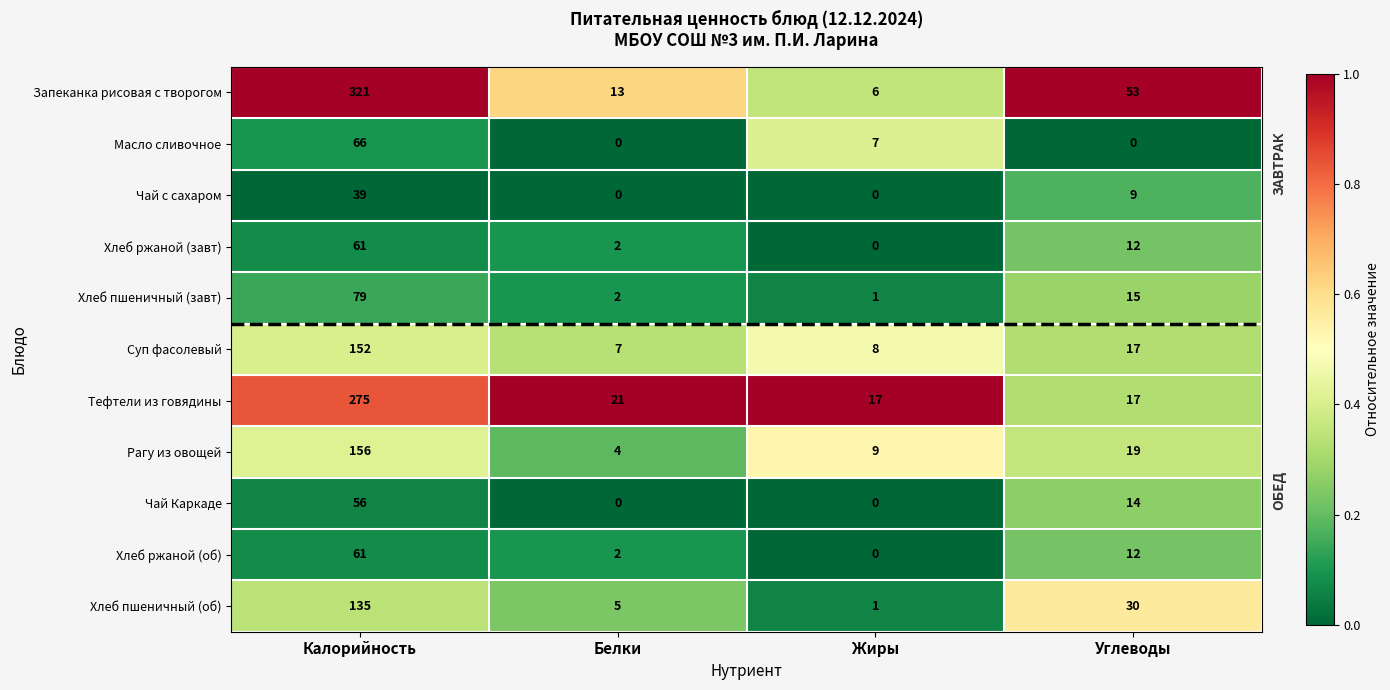

At how many categories does at least one series exceed 4?

4